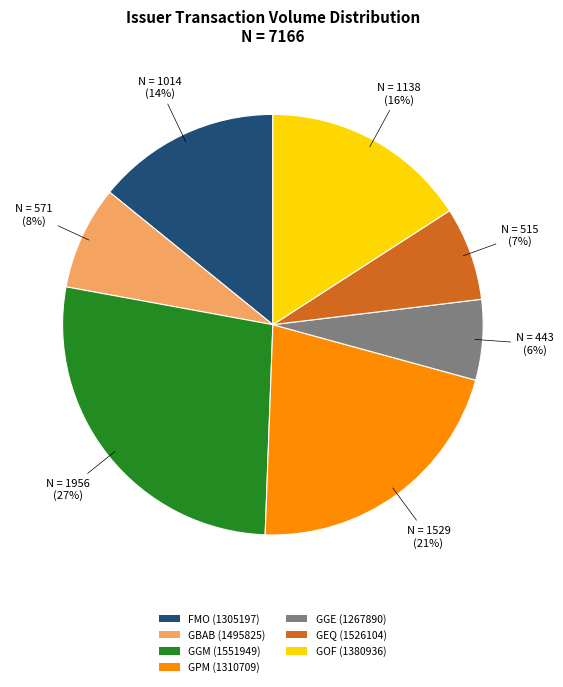

Which has a higher value, GEQ (1526104) or GPM (1310709)?

GPM (1310709)